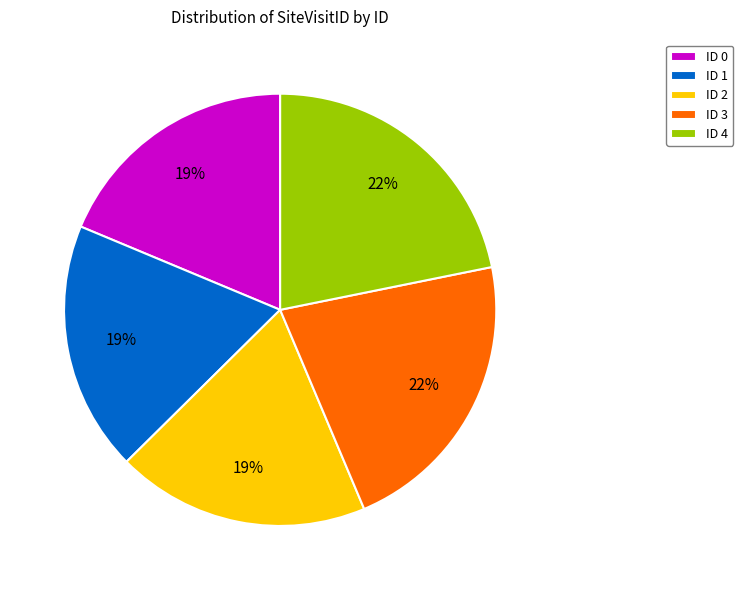

Is the sum of ID 1 and ID 3 greater than half?

No